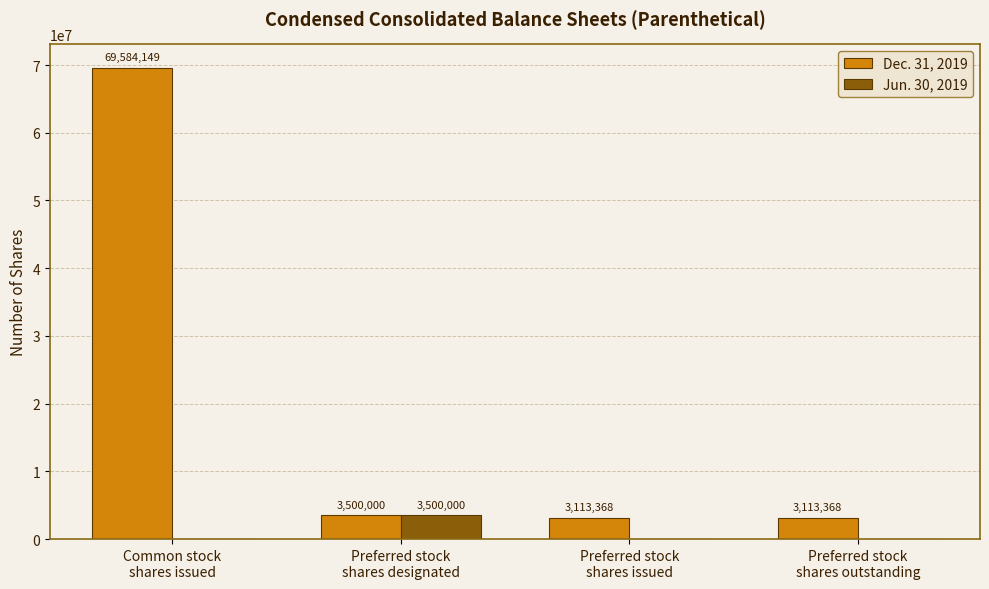

At which label does Jun. 30, 2019 reach its peak?

Preferred stock
shares designated